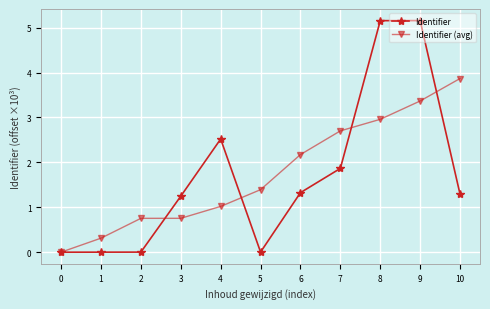

Does the chart display data point markers on the line(s)?

Yes